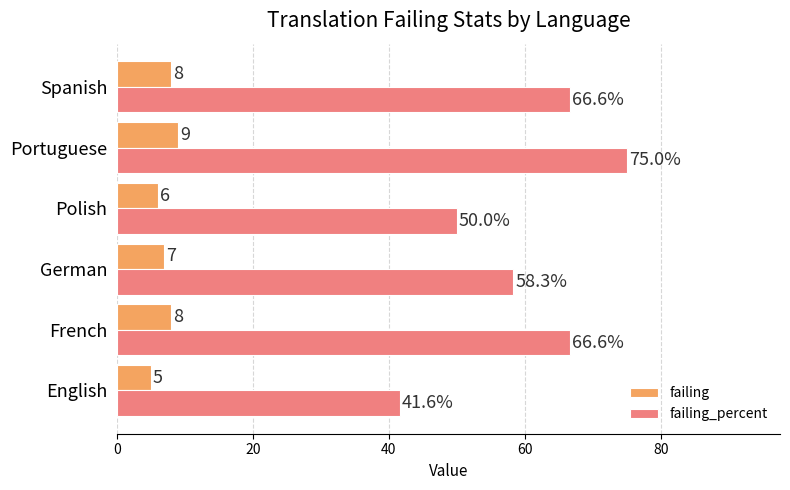

Rank the series by their maximum value, from highest to lowest.

failing_percent, failing